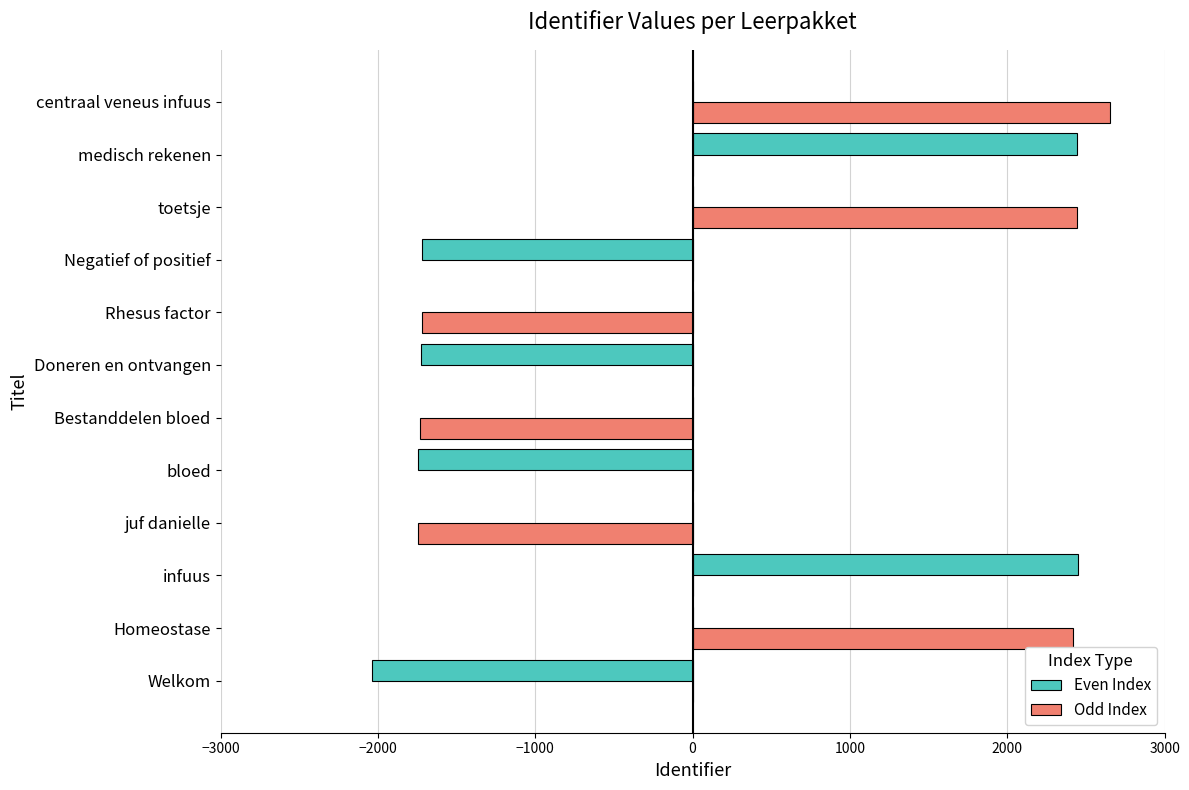

What is the sum of the Odd Index values at bloed and centraal veneus infuus?

2655.5